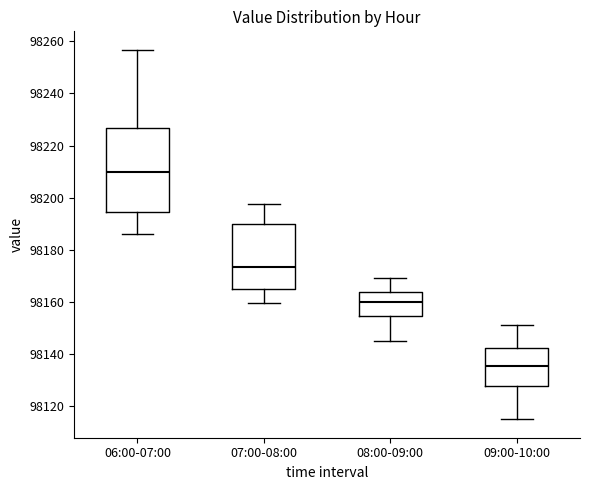

Which box is the tallest, from its lower edge to its upper edge?

06:00-07:00